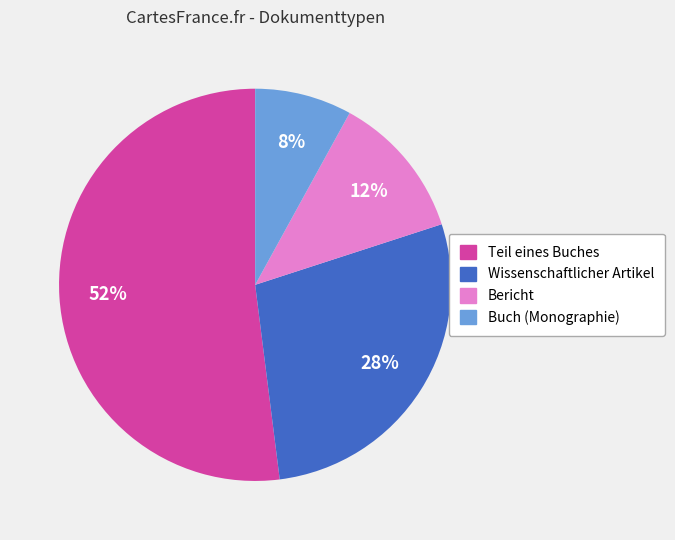

What percentage is the Teil eines Buches slice, to the nearest percent?

52%